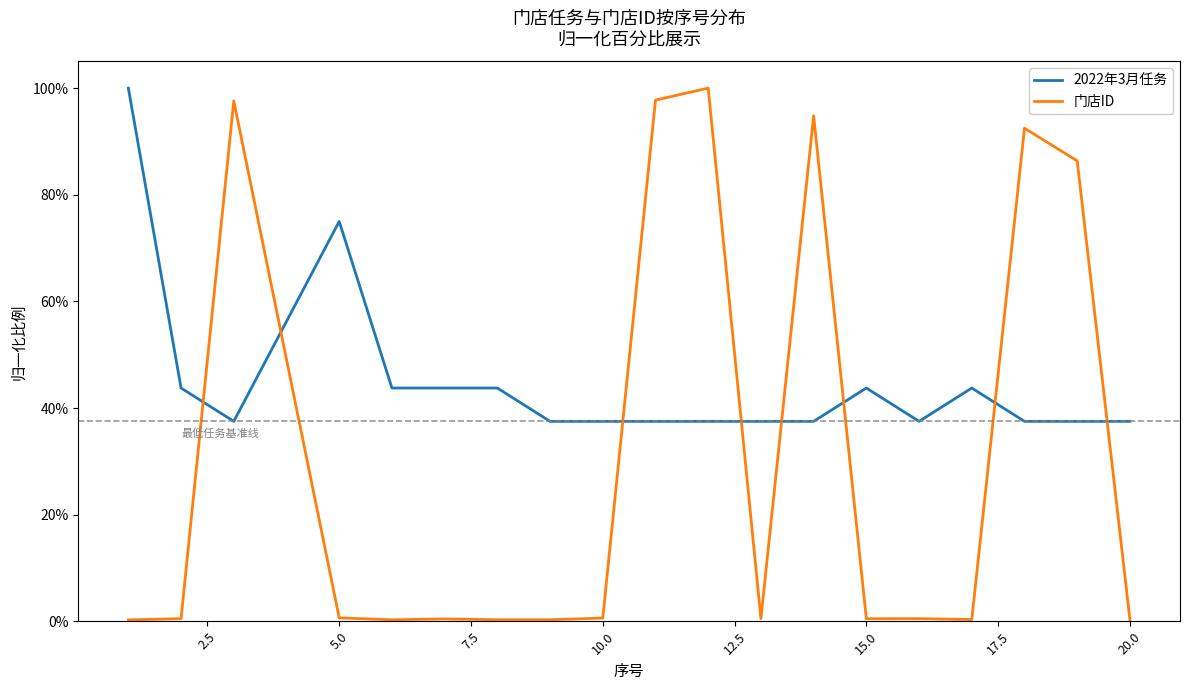

Which series ends up on top after the final intersection of 门店ID and 2022年3月任务?

2022年3月任务